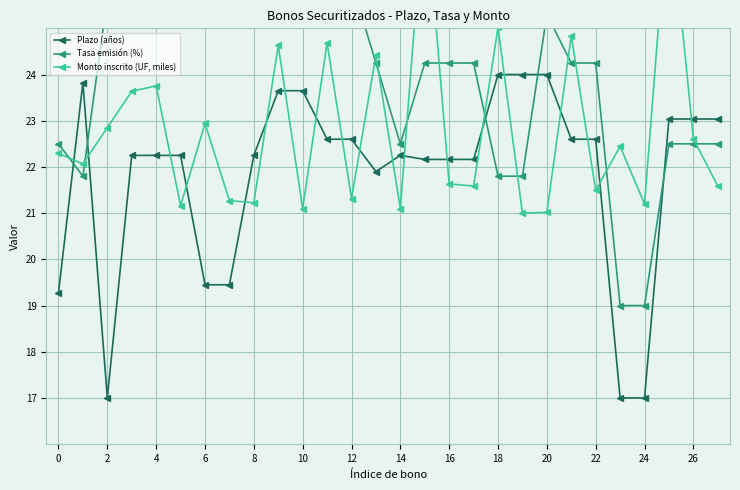

What is the difference between the highest and lowest values at 21?

2.2